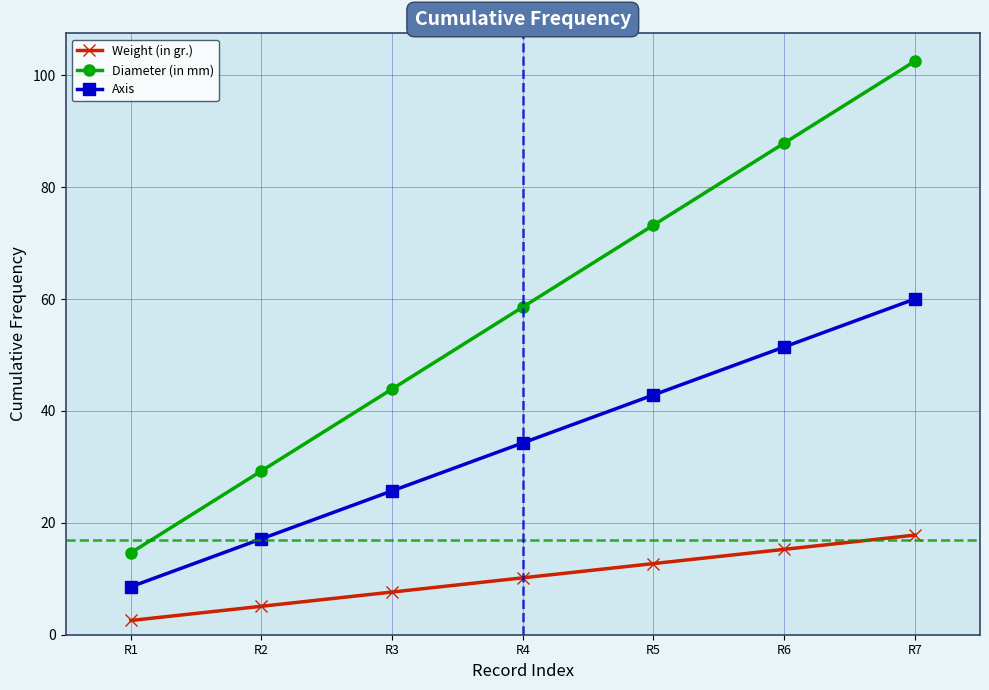

List the series in order of their overall mean, highest first.

Diameter (in mm), Axis, Weight (in gr.)